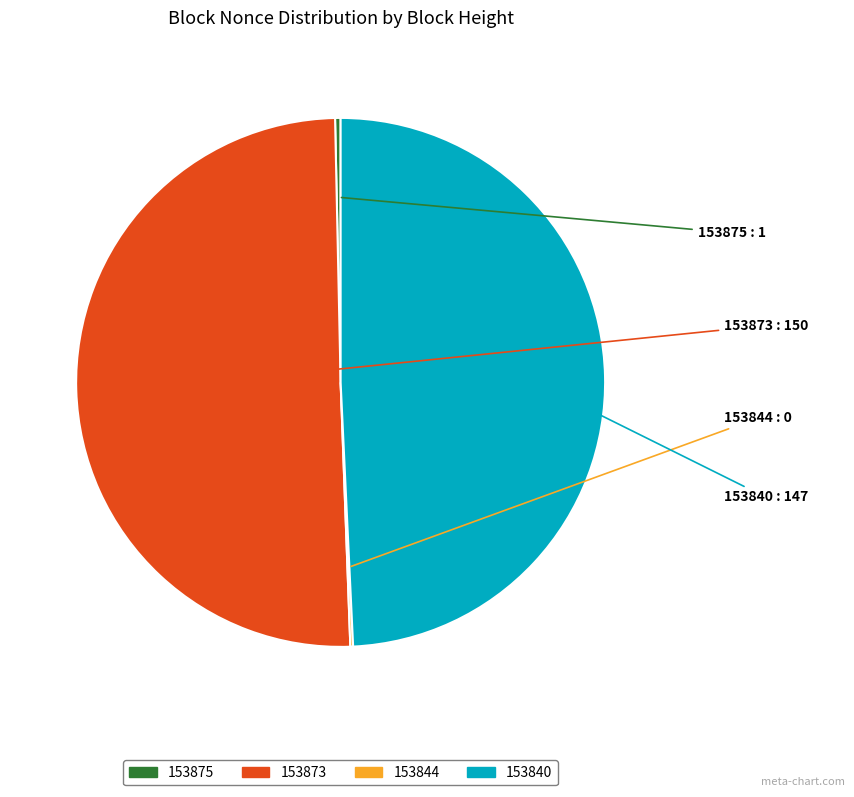

Is there any slice that represents more than half of the pie?

Yes